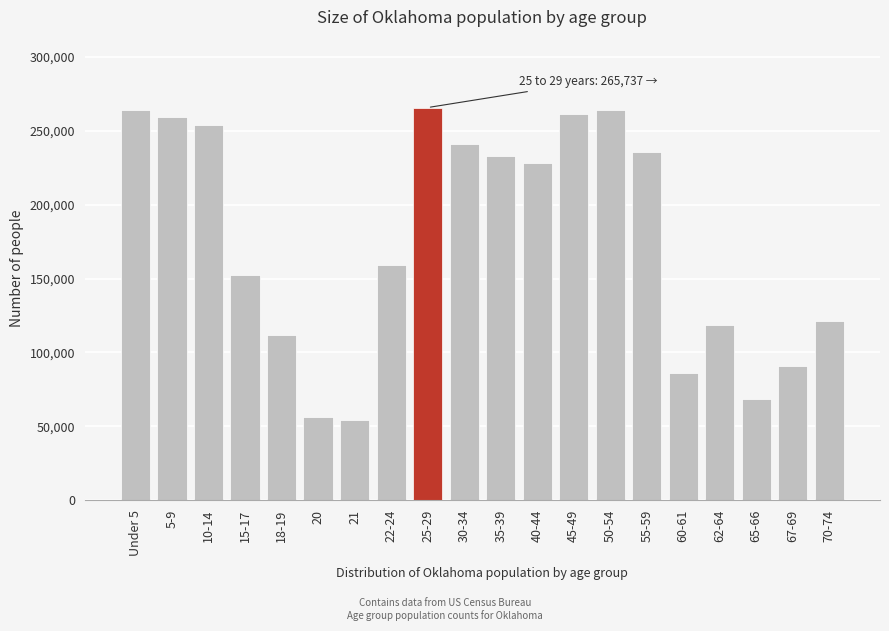

What is the change in value from 22-24 to 30-34?

+81876